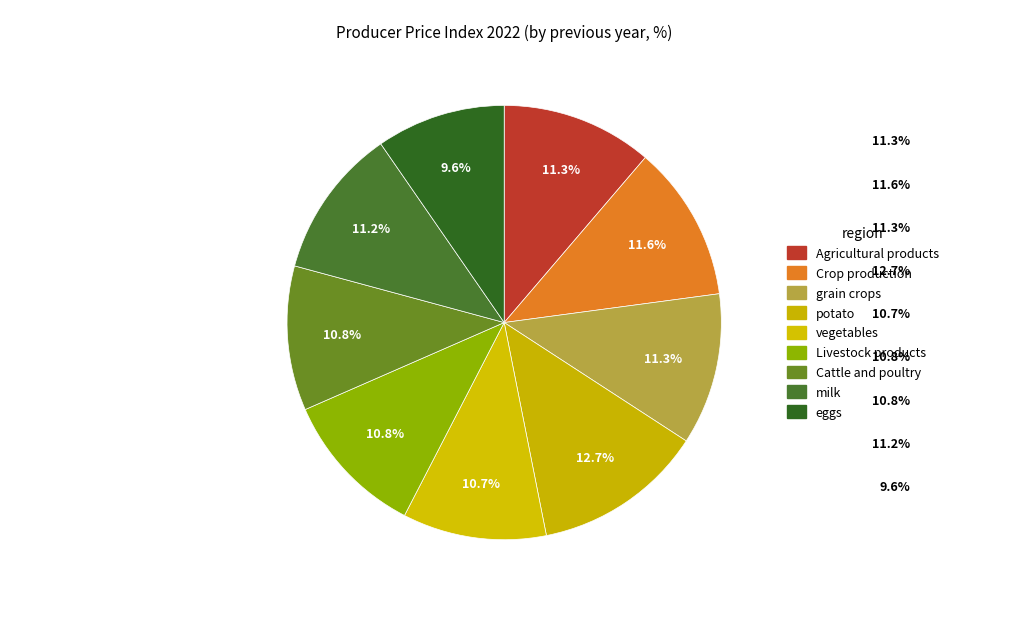

Count the number of slices in the pie.

9